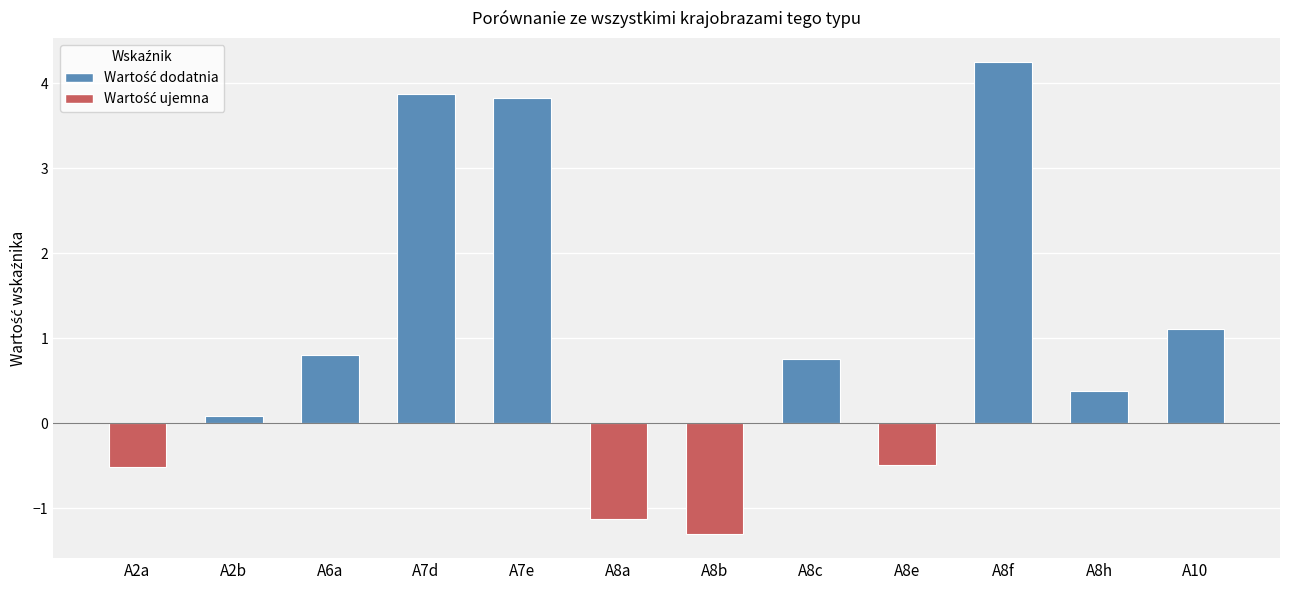

What is the average value?

1.0